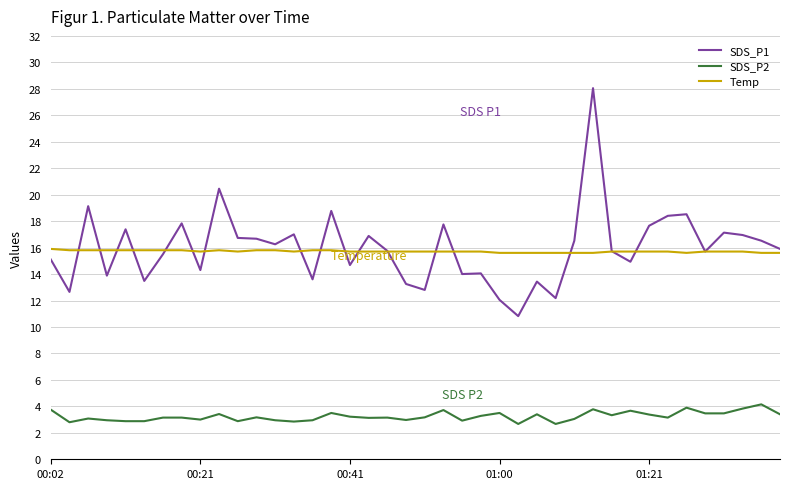

Rank the series by their maximum value, from highest to lowest.

SDS_P1, Temp, SDS_P2